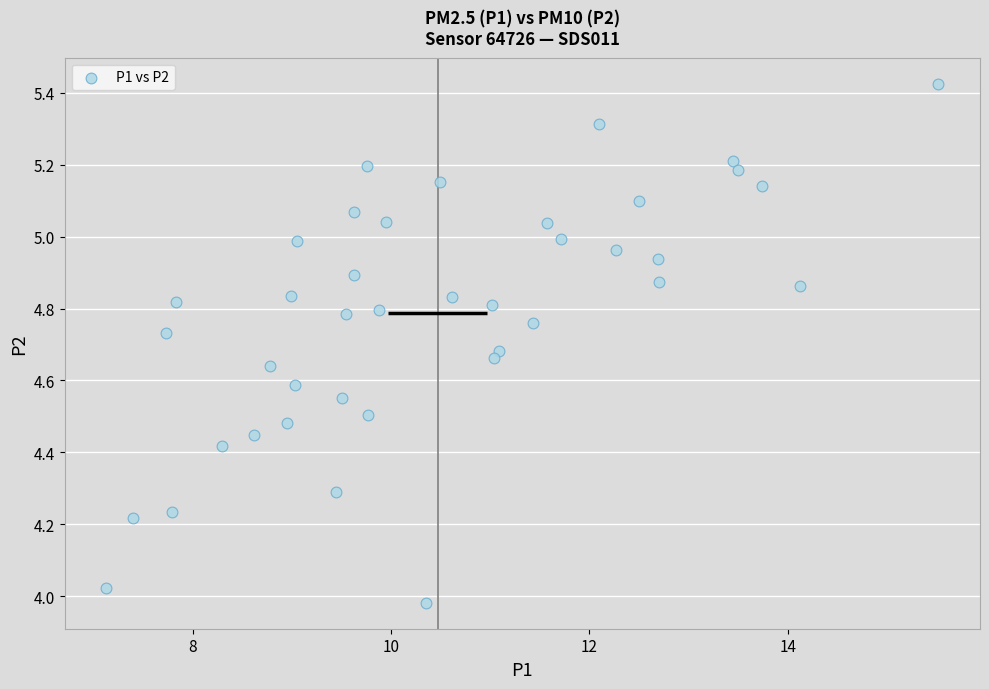

What is the range of Y values (max minus min)?

1.4